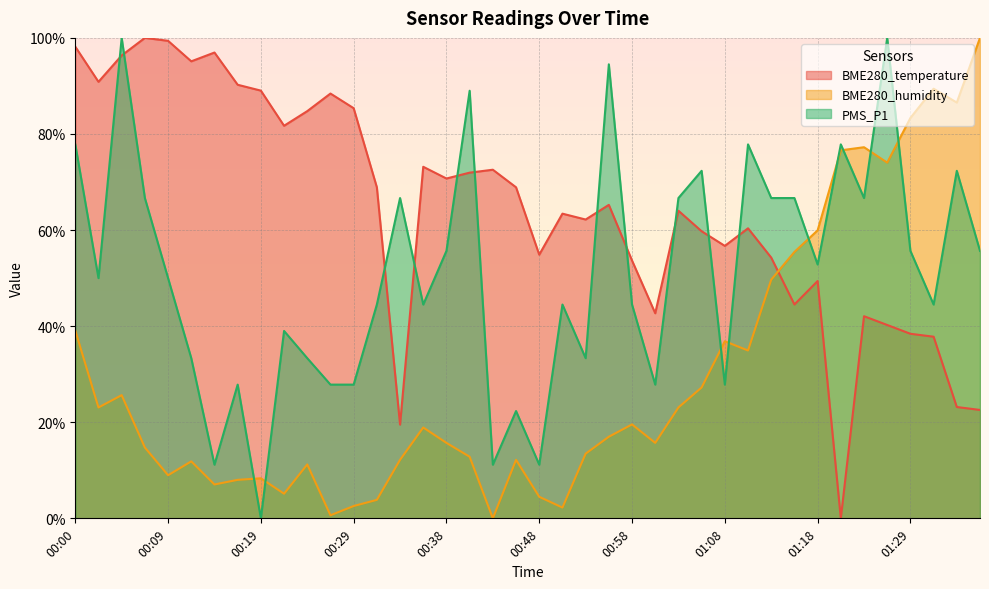

In PMS_P1, how many points are higher than both neighbors (excluding endpoints)?

13